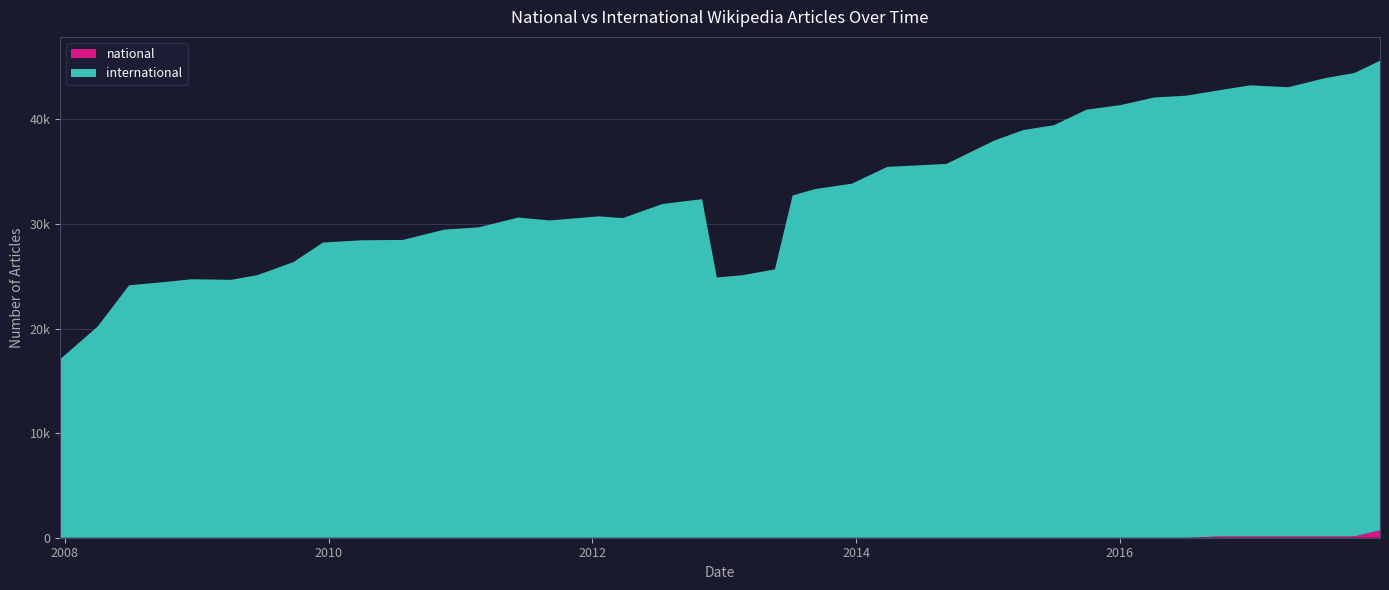

Reading right to left, what are all the values shown in this chart?

national: 705	126	126	126	126	126	1	1	1	1	1	1	1	1	1	1	1	1	1	1	1	1	1	1	1	1	1	1	1	1	1	1	1	1	1	1	1	1	1	1
international: 44912	44314	43836	42961	43137	42691	42277	42098	41377	40934	39452	38985	37988	35747	35463	33856	33347	32732	25666	25103	24888	32376	31913	30568	30731	30340	30621	29686	29462	28481	28442	28229	26355	25108	24665	24718	24475	24138	20197	17068